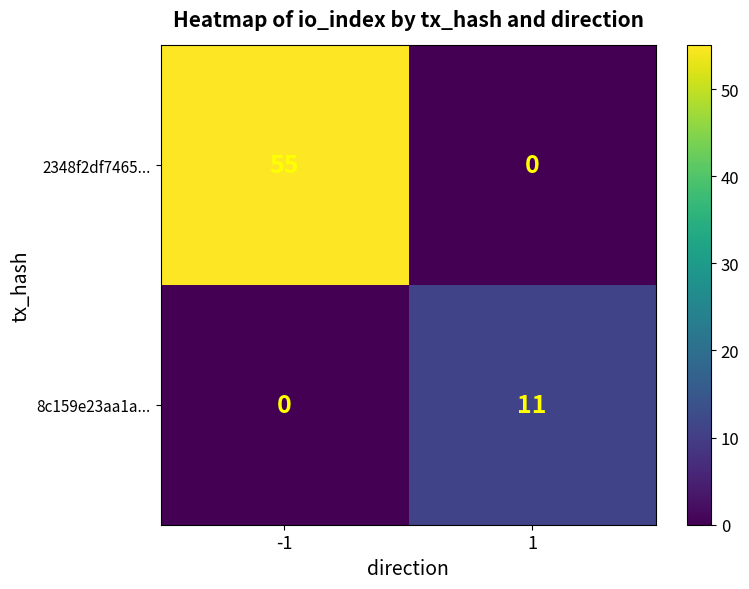

Reading left to right, what are all the values shown in this chart?

2348f2df7465...: -1=55	1=0
8c159e23aa1a...: -1=0	1=11